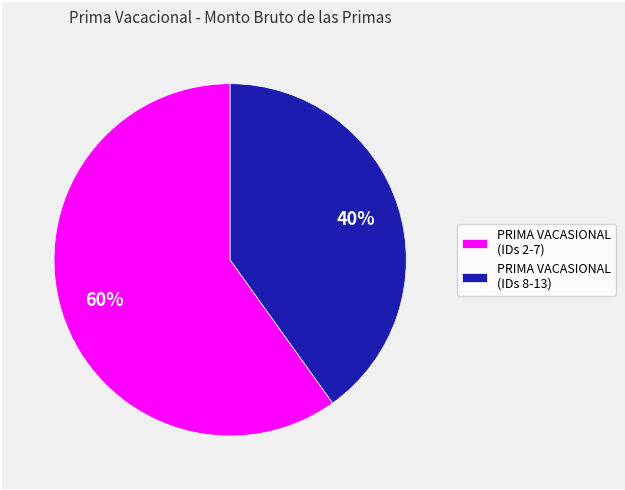

Is it true that PRIMA VACASIONAL (IDs 2-7) is 60% of the pie?

True